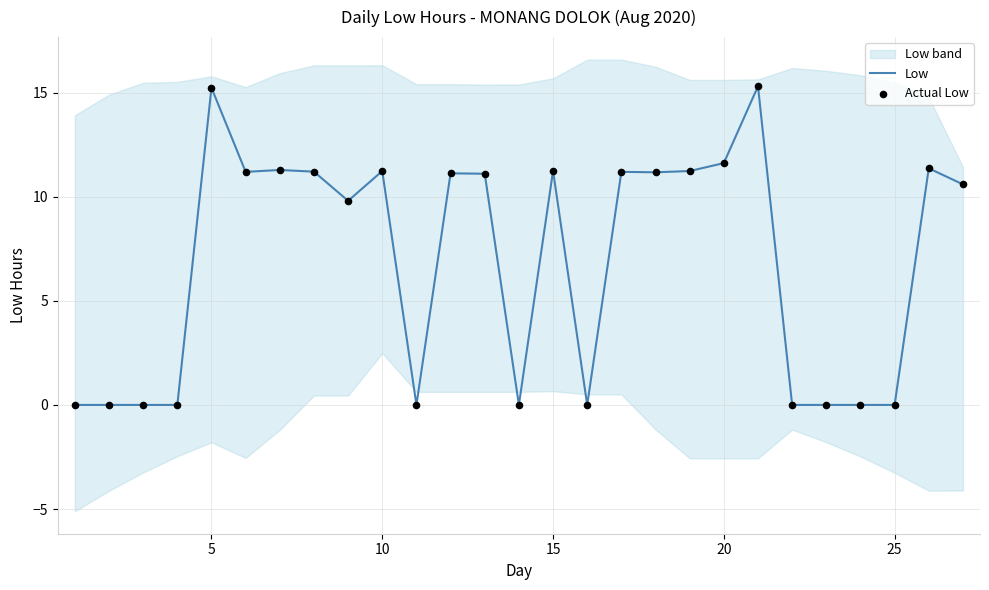

Which series reaches the maximum Y coordinate?

Low